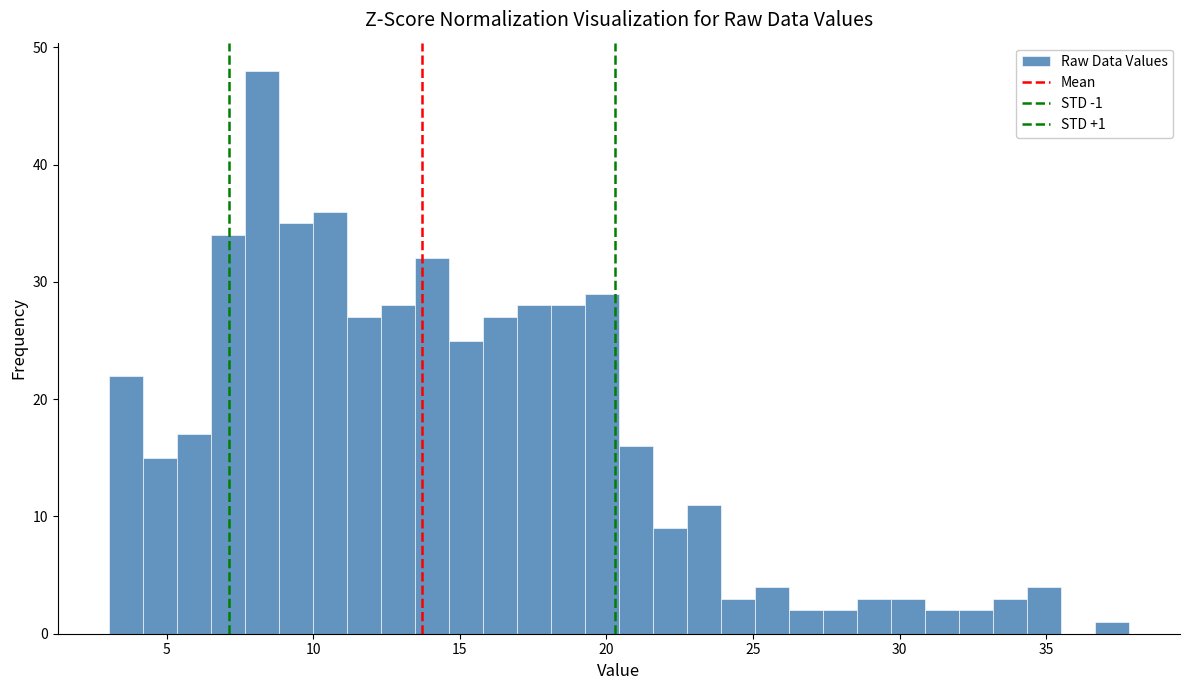

Around what value on the x-axis is the tallest bar? Give the approximate position of its centre, as read against the axis.

8.0